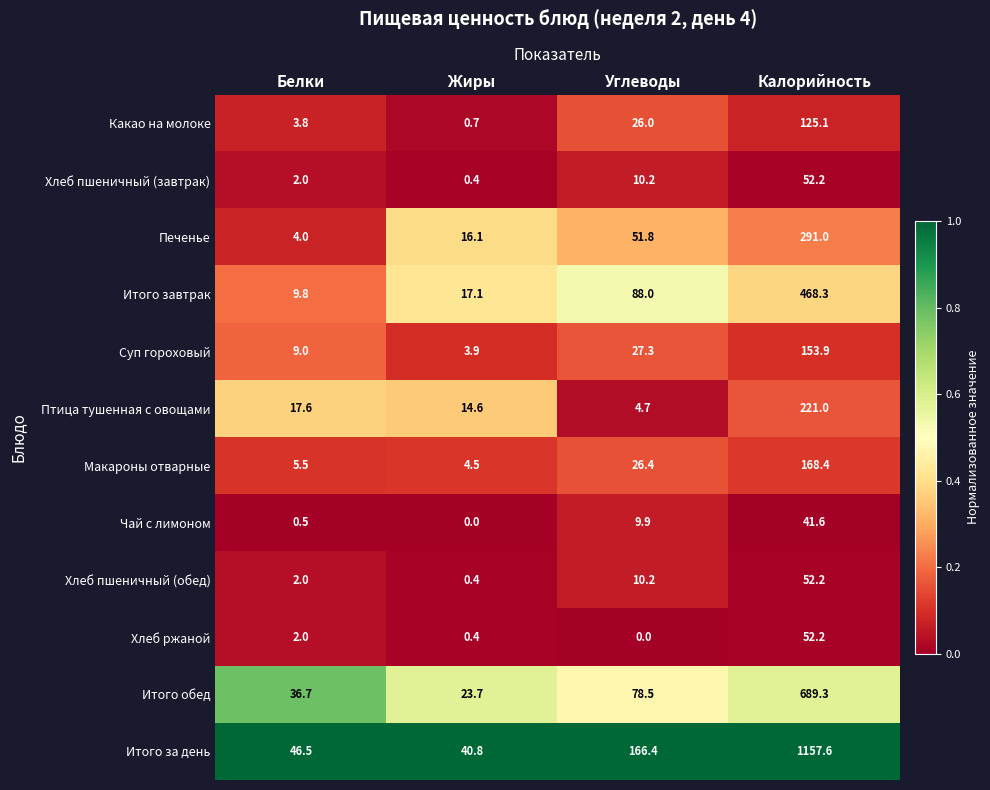

Rank the categories by Итого обед value from highest to lowest.

Калорийность, Углеводы, Белки, Жиры